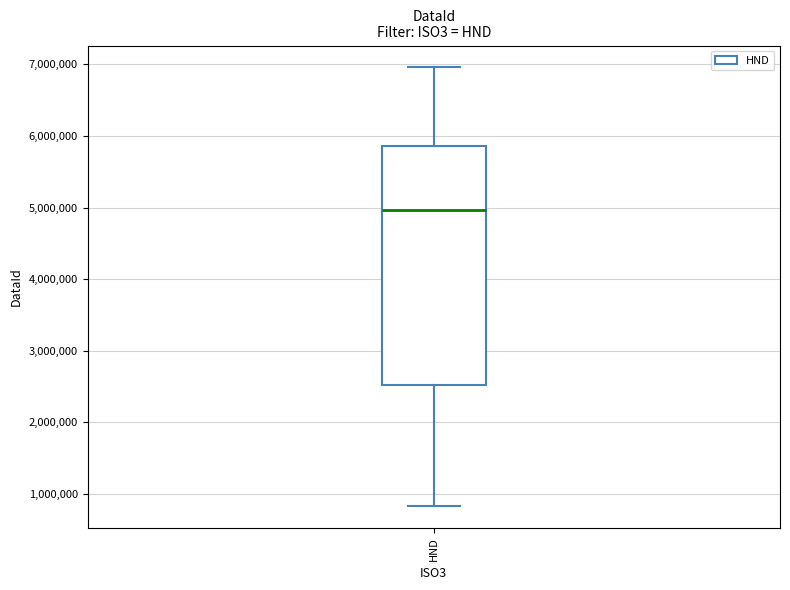

Read this box plot against the y-axis: the position of the median line, the range covered by the box, and the ends of both whiskers. The values are not printed on the chart, so give them approximately, as read against the axis.

median 5000000, box 2500000 to 5900000, whiskers 800000 to 7000000